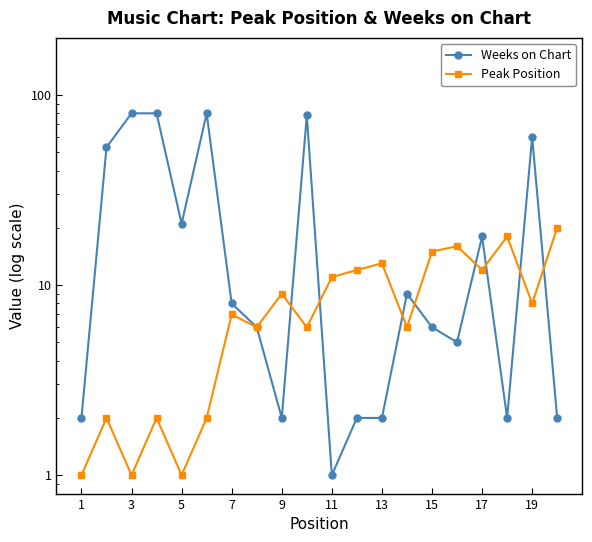

Rank the series by their maximum value, from highest to lowest.

Weeks on Chart, Peak Position